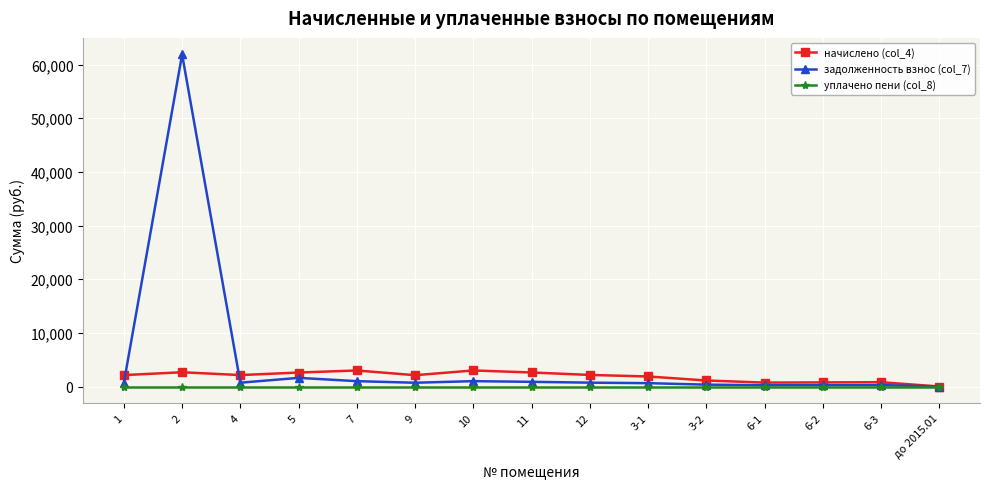

What is the spread (max minus min) of values at 5?

2602.9